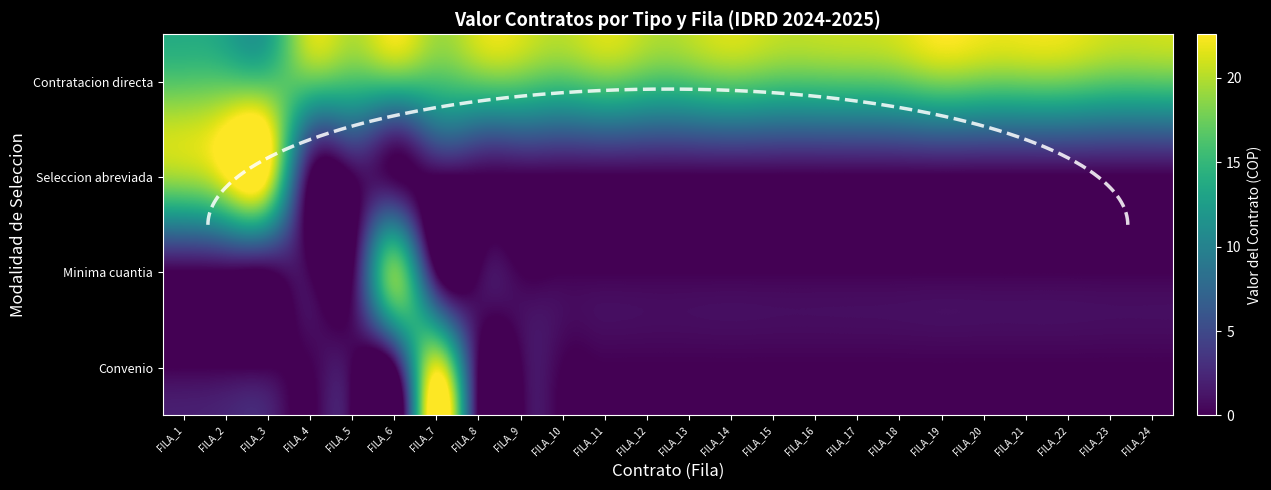

True or false: Contratacion directa has a value of 16.3 at FILA_10.

True